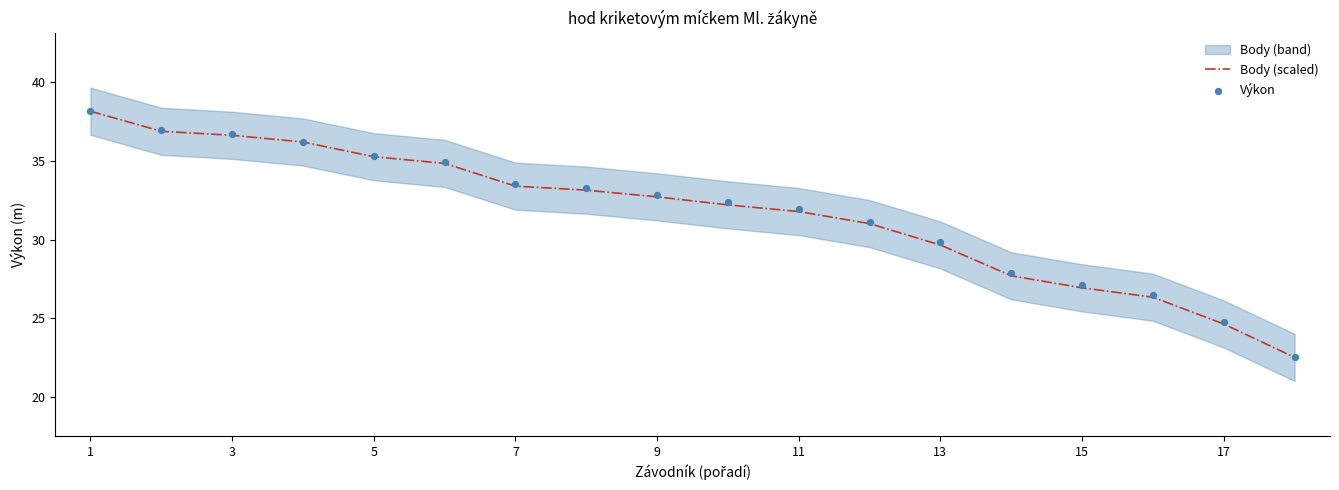

What is the minimum value for Body (scaled)?

22.5